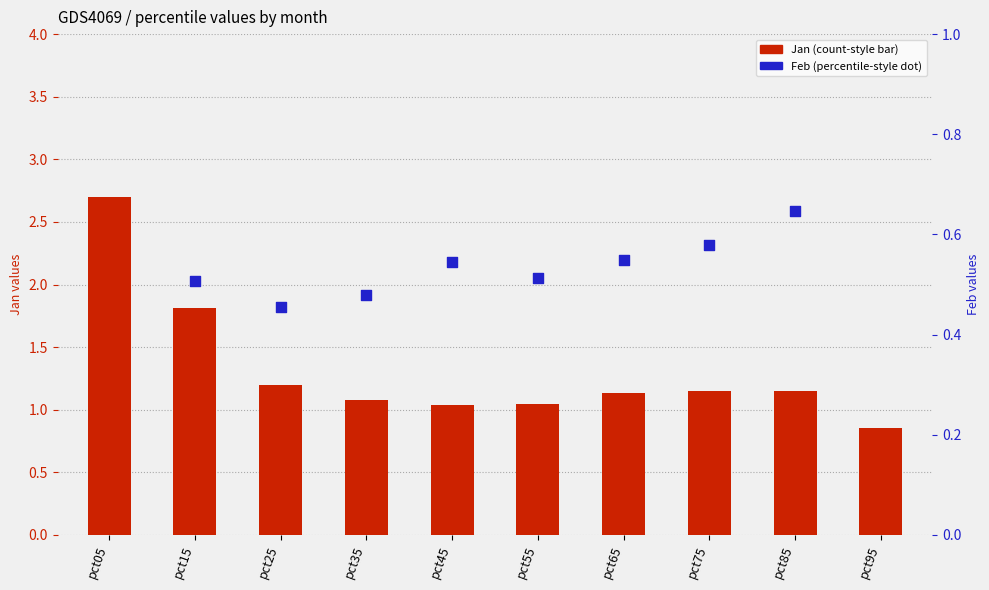

At which category is the sum across all series the highest?

pct05